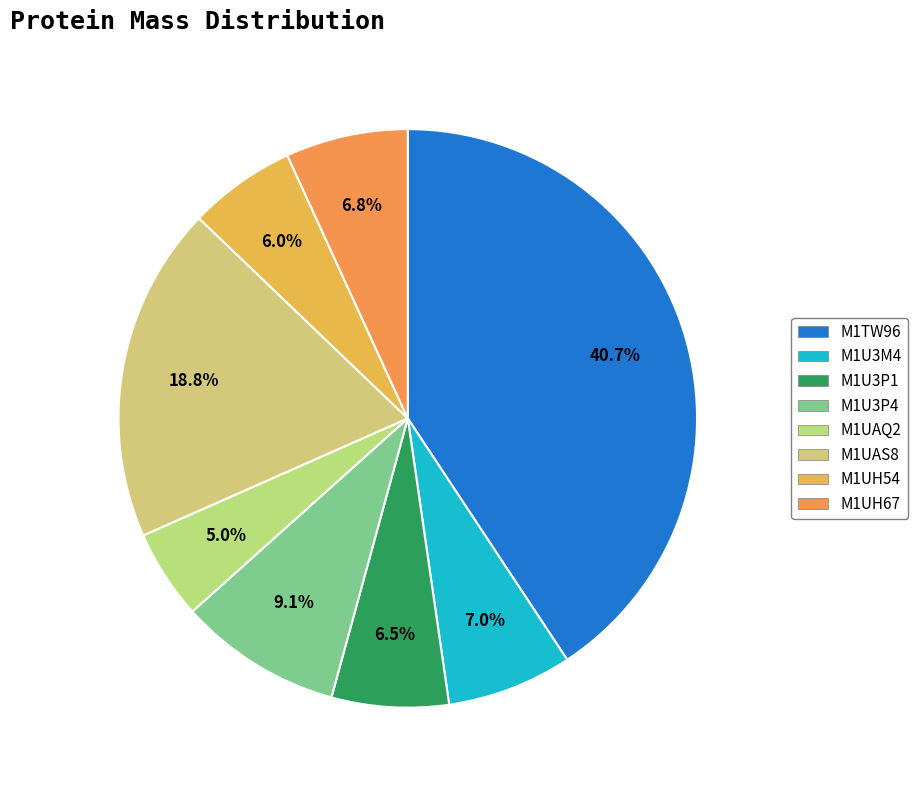

To the nearest percent, what is the average slice percentage?

12%